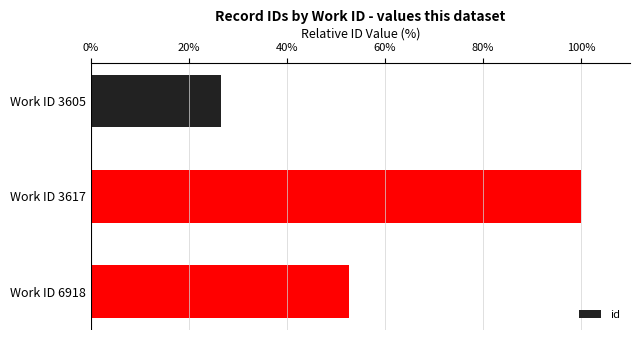

Rank the categories by value from lowest to highest.

Work ID 3605, Work ID 6918, Work ID 3617